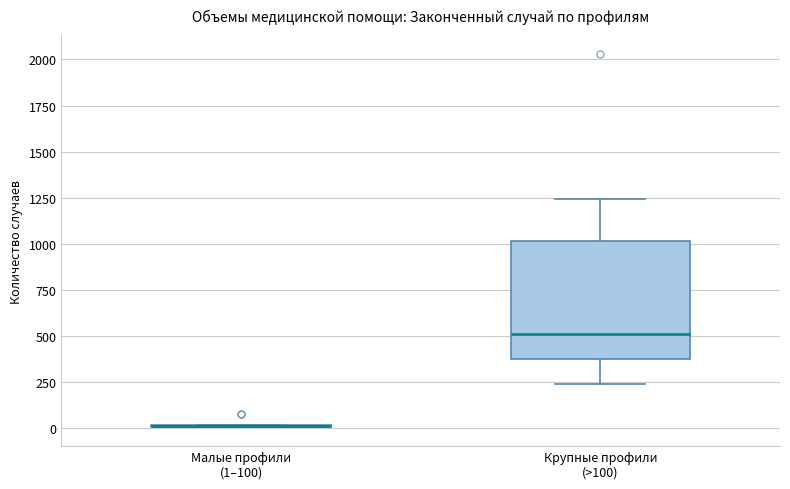

Reading left to right, read every box against the y-axis: the position of its median line, the range the box covers, and the ends of its whiskers. The values are not printed on the chart, so give them approximately, as read against the axis.

Малые профили (1–100): box collapsed to a line at 0, whiskers 0 to 0
Крупные профили (>100): median 500, box 350 to 1000, whiskers 250 to 1250